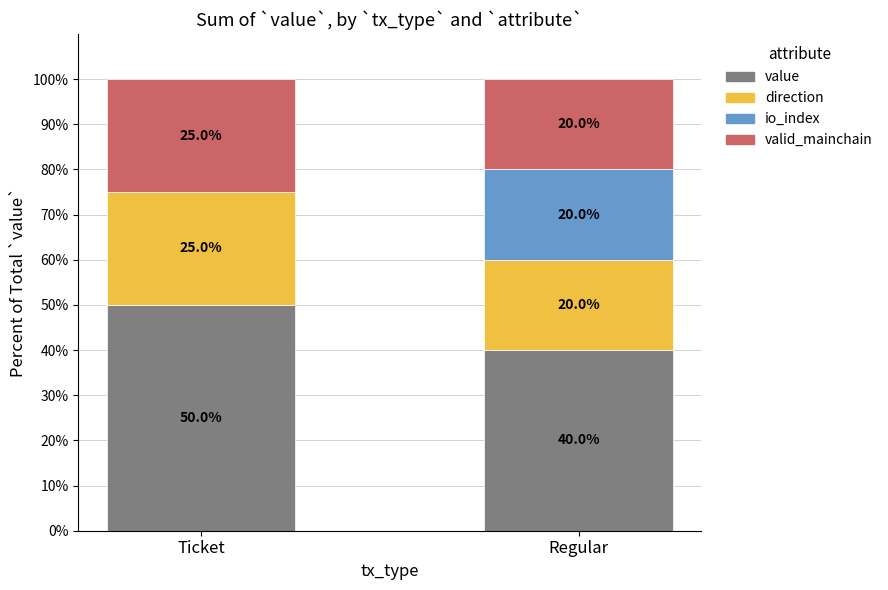

Where does the value series first go above 50?

Ticket